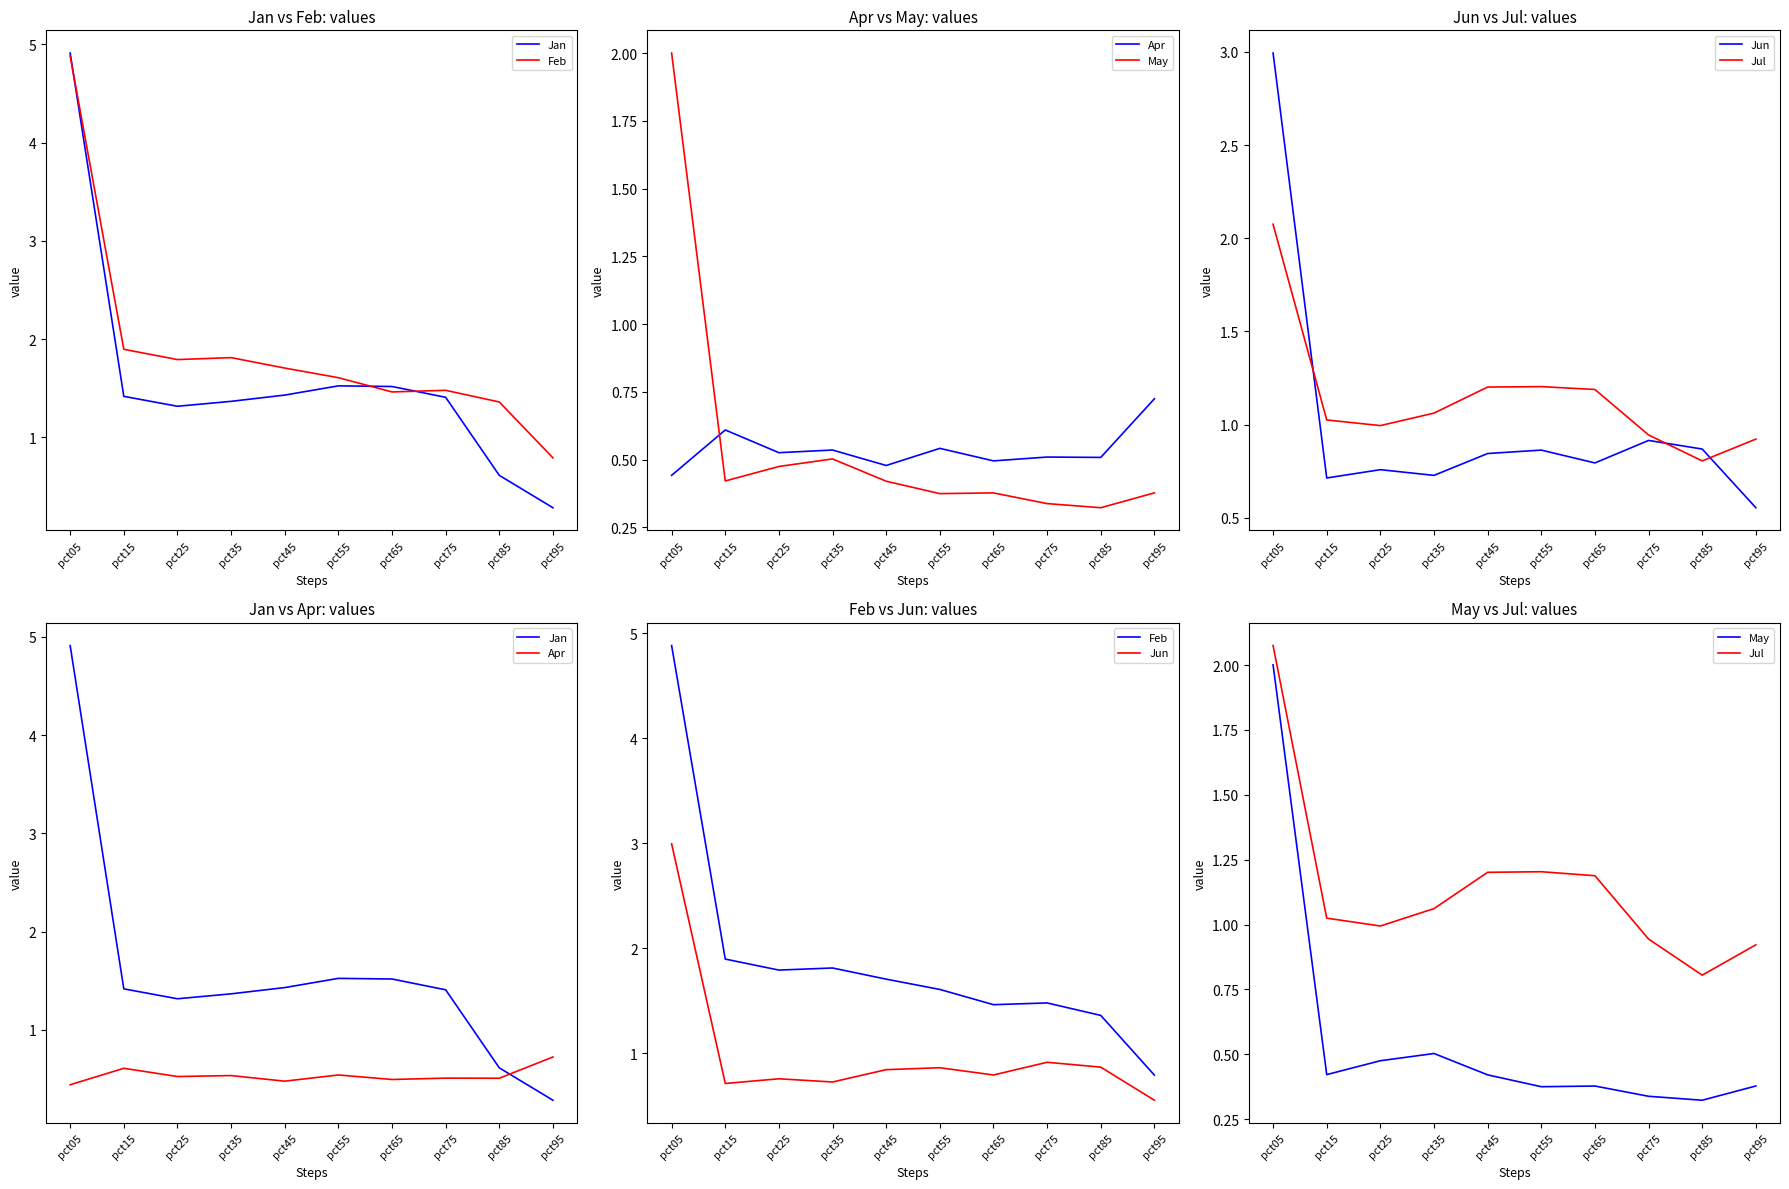

Reading left to right, transcribe all the data shown in this chart.

Jan: 4.9	1.4	1.3	1.4	1.4	1.5	1.5	1.4	0.6	0.3
Feb: 4.9	1.9	1.8	1.8	1.7	1.6	1.5	1.5	1.4	0.8
Apr: 0.4	0.6	0.5	0.5	0.5	0.5	0.5	0.5	0.5	0.7
May: 2.0	0.4	0.5	0.5	0.4	0.4	0.4	0.3	0.3	0.4
Jun: 3.0	0.7	0.8	0.7	0.8	0.9	0.8	0.9	0.9	0.6
Jul: 2.1	1.0	1.0	1.1	1.2	1.2	1.2	0.9	0.8	0.9